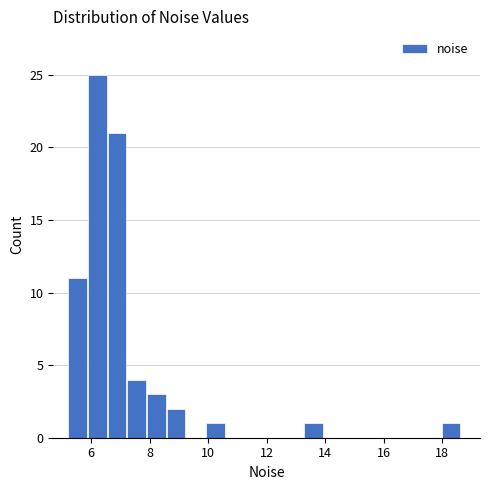

Around what value on the x-axis is the tallest bar? Give the approximate position of its centre, as read against the axis.

6.2